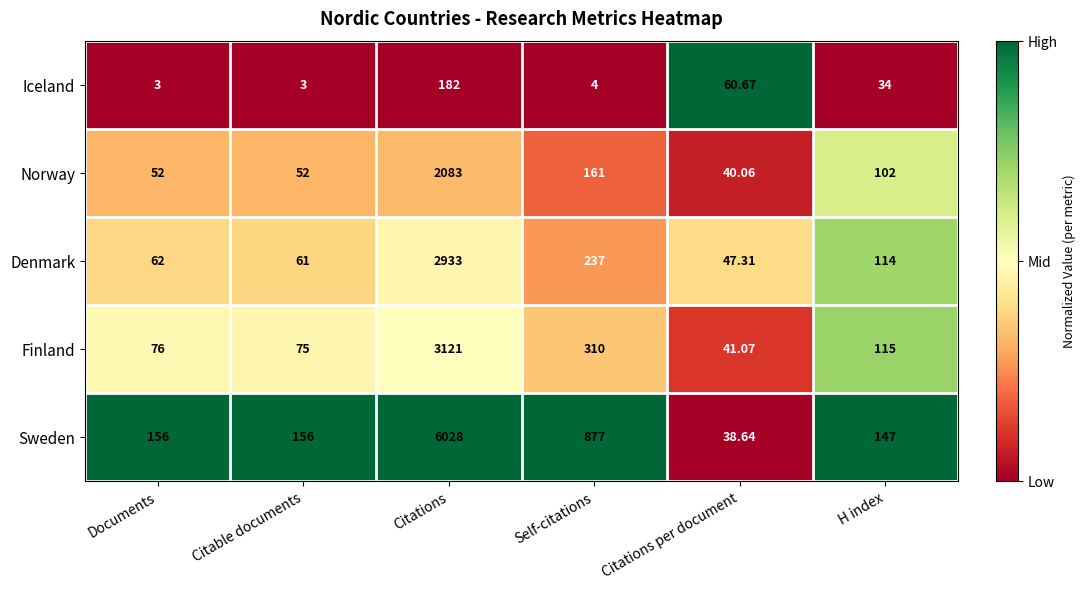

At which label does Denmark reach its minimum?

Citations per document